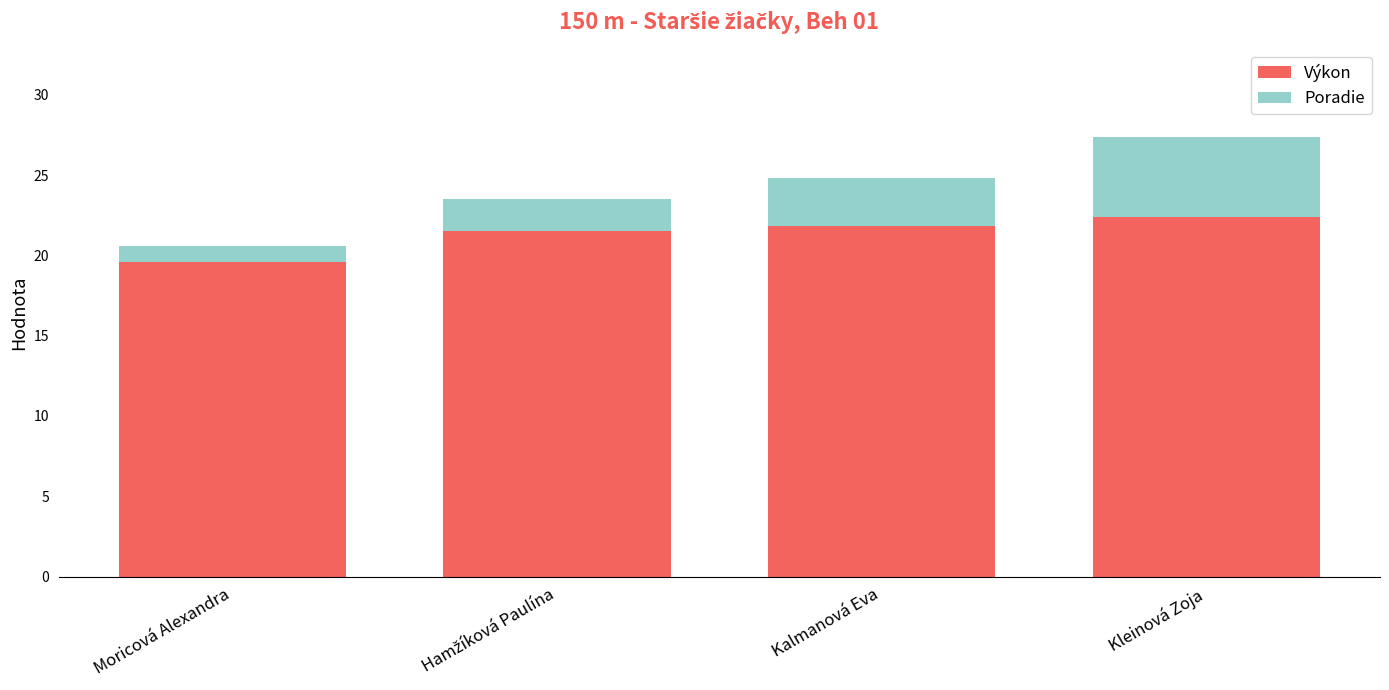

What is the value of the Výkon bar at the 3rd from the left?

21.8